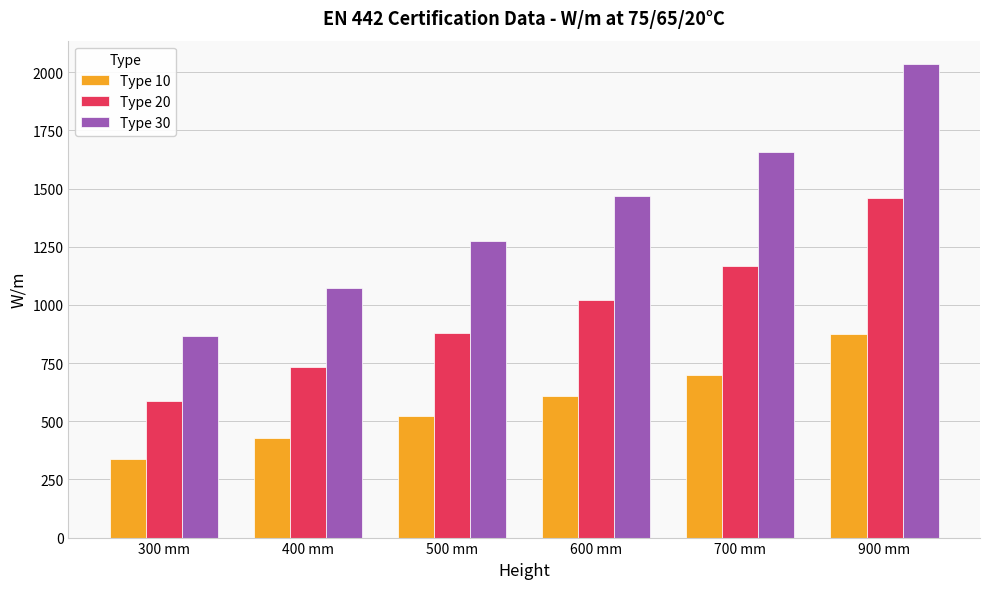

What is the maximum value shown in the chart?

2034